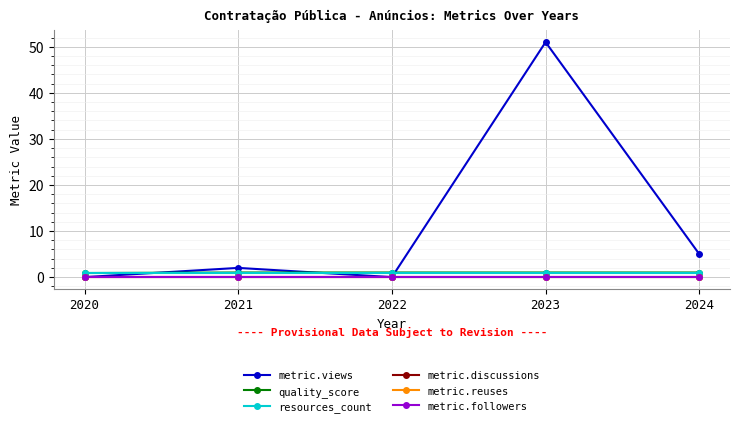

Reading left to right, transcribe all the data shown in this chart.

metric.views: 0.0	2.0	0.0	51.0	5.0
quality_score: 0.9	1.0	1.0	1.0	1.0
resources_count: 1.0	1.0	1.0	1.0	1.0
metric.discussions: 0.0	0.0	0.0	0.0	0.0
metric.reuses: 0.0	0.0	0.0	0.0	0.0
metric.followers: 0.0	0.0	0.0	0.0	0.0